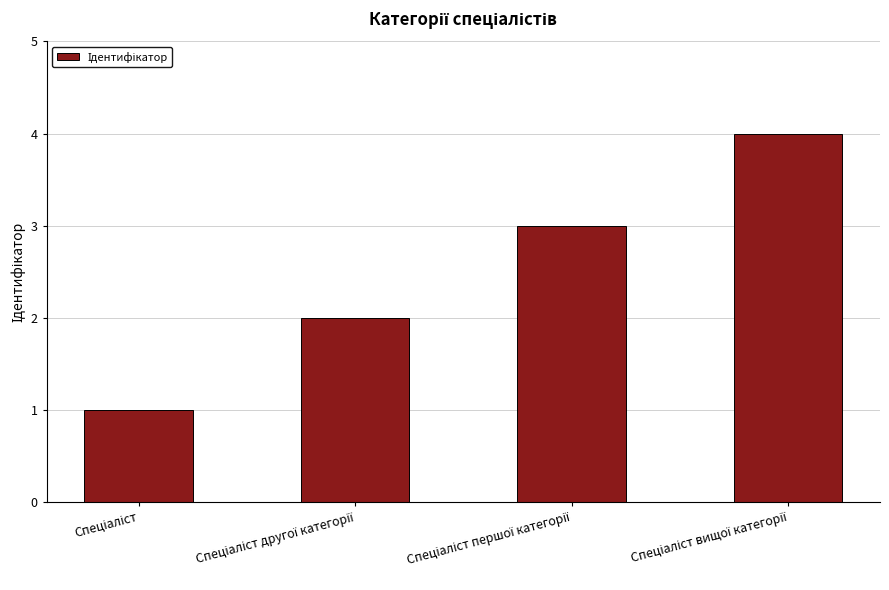

What is the sum of all values?

10